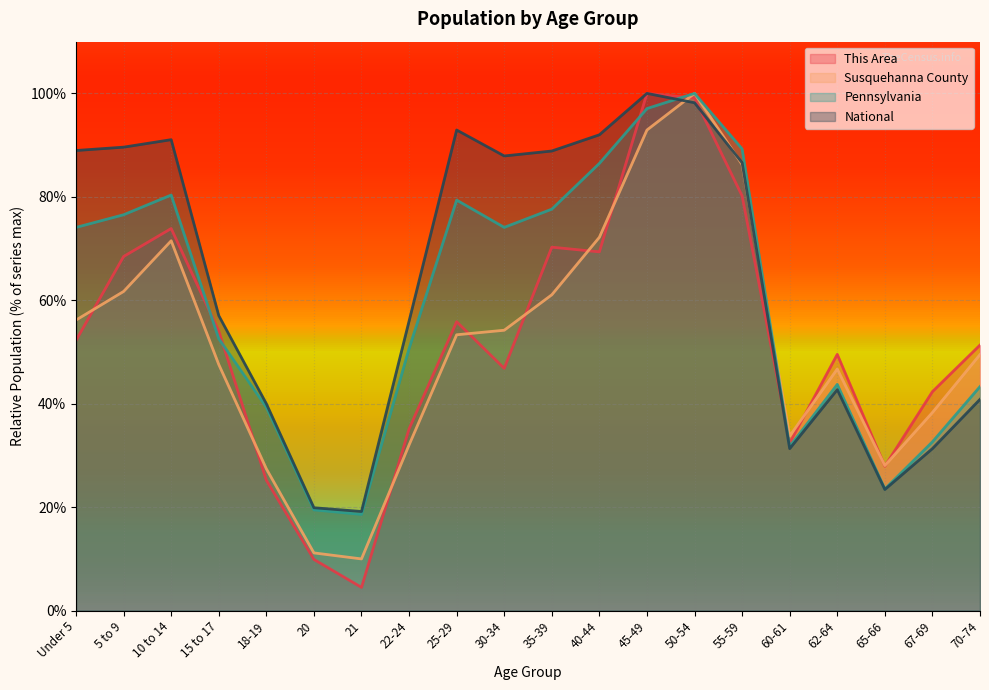

How many interior local valleys does the National series have?

4